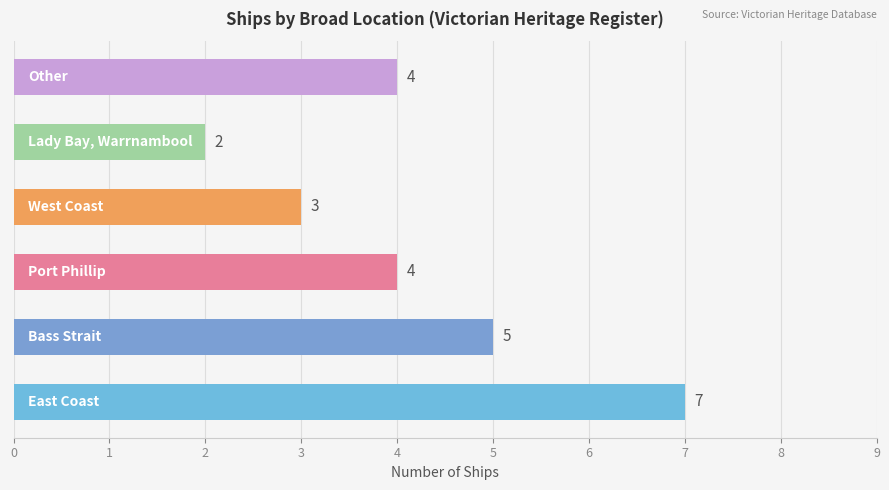

Count the values in the range 3 to 5.

4